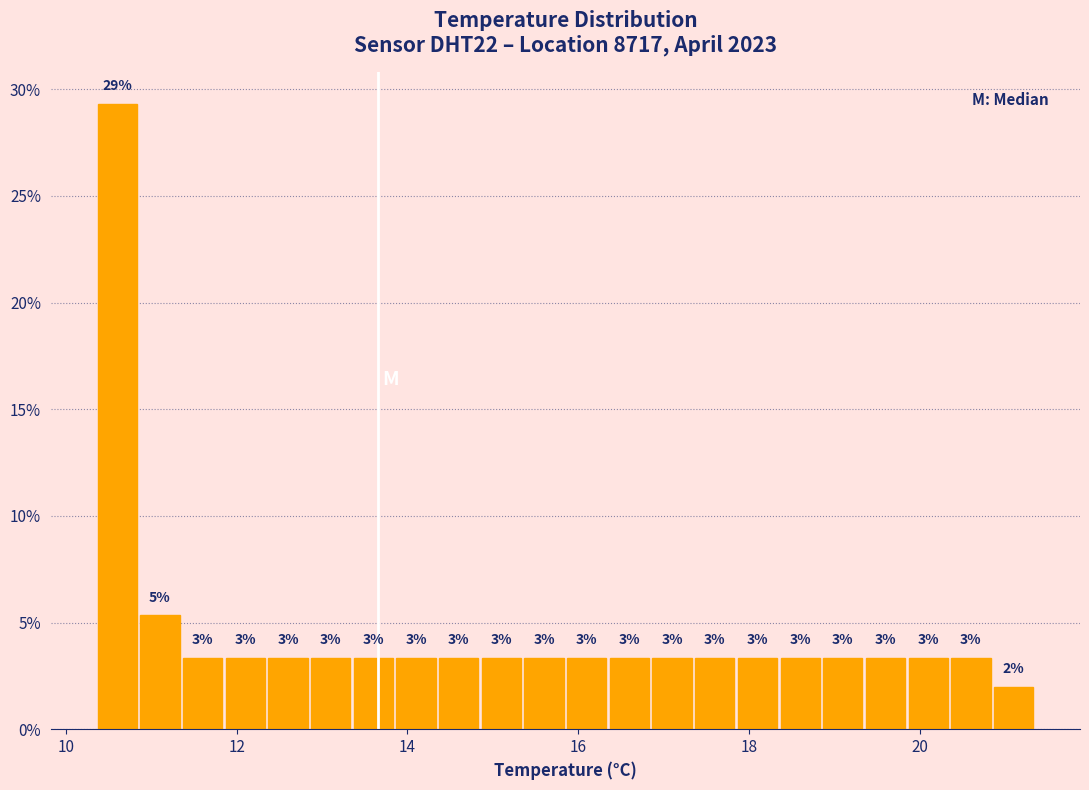

Read against the x-axis, roughly where is the centre of the tallest bar?

10.6